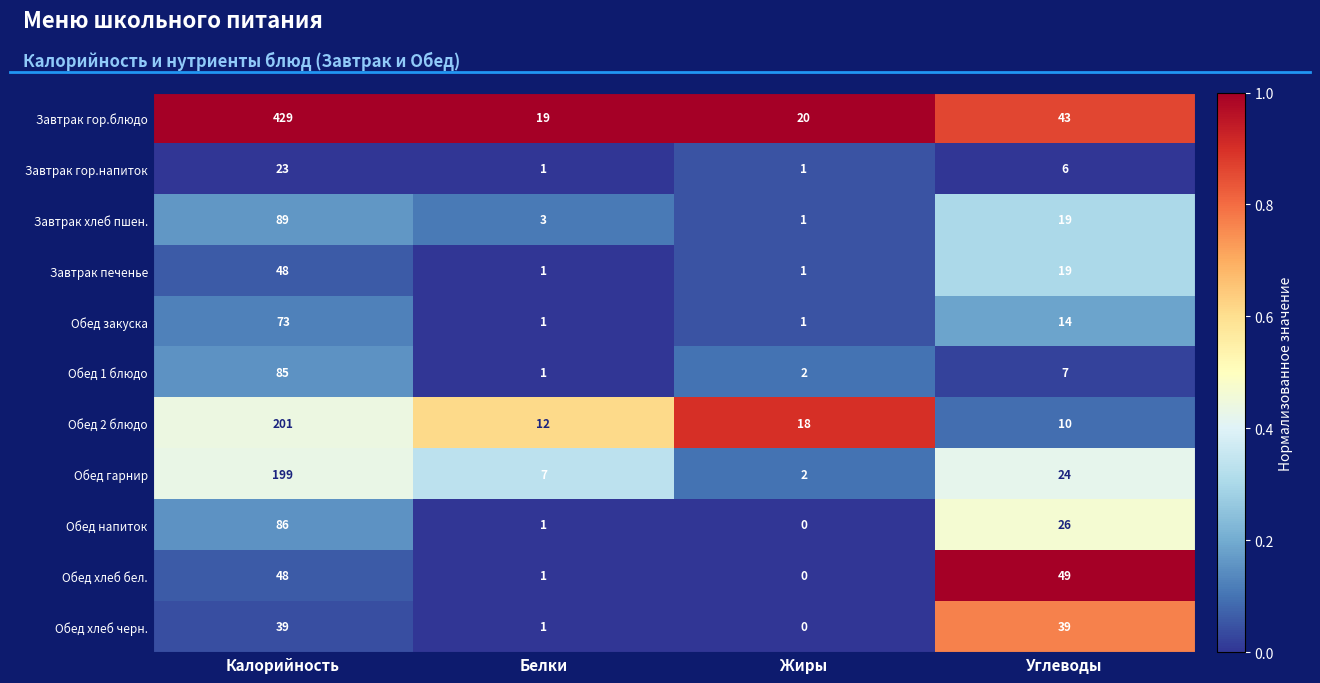

What is the difference between the highest and lowest values at Белки?

18